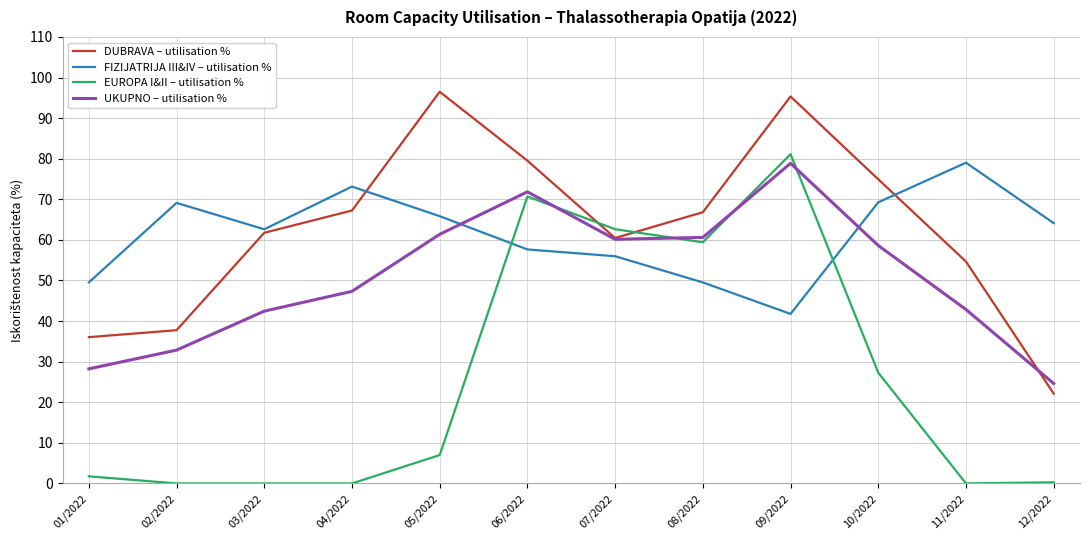

True or false: UKUPNO – utilisation % and DUBRAVA – utilisation % intersect in this chart.

True